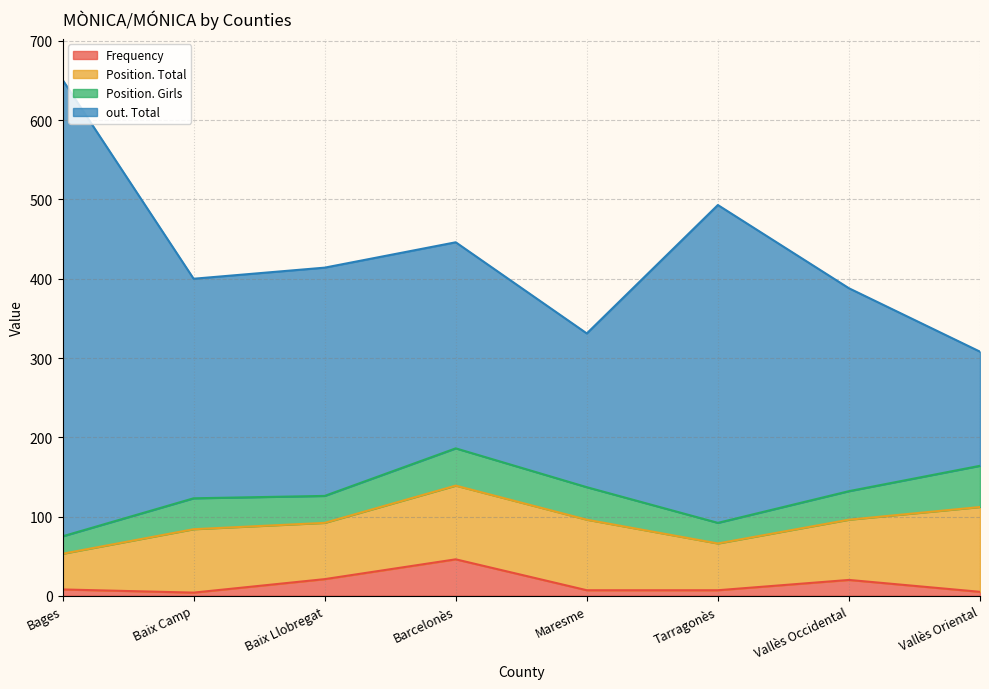

Is the value of Frequency at Barcelonès greater than the value of out. Total at Baix Camp?

No